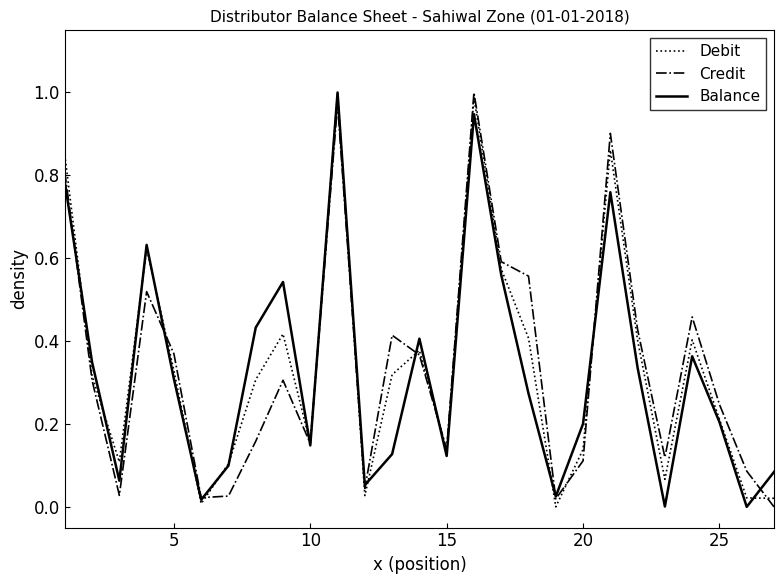

Is this an area chart (filled region under the line)?

No